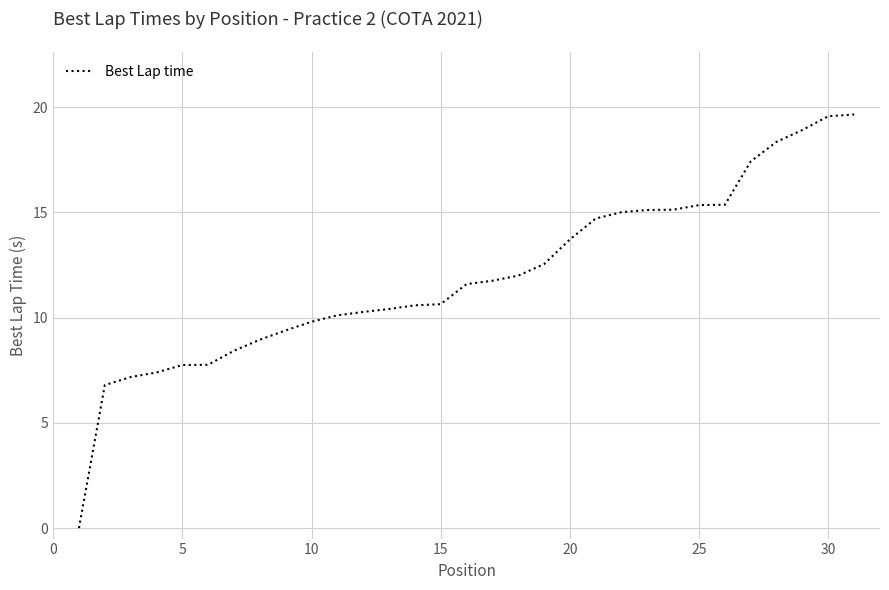

What is the sum of all values?

371.6